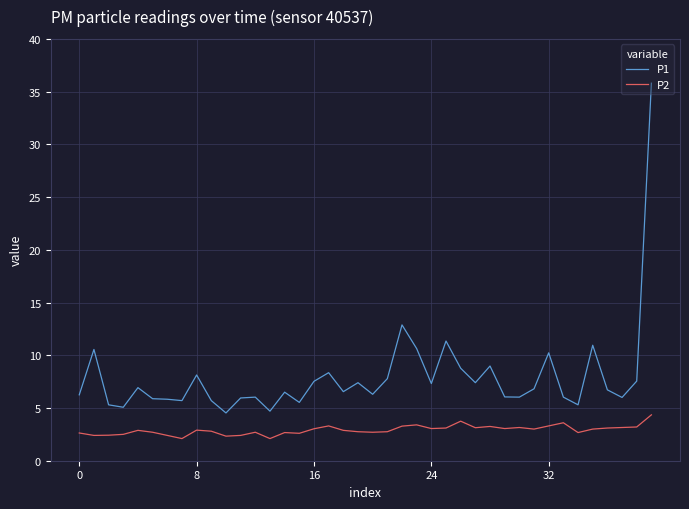

How many categories are shown in the chart?

40